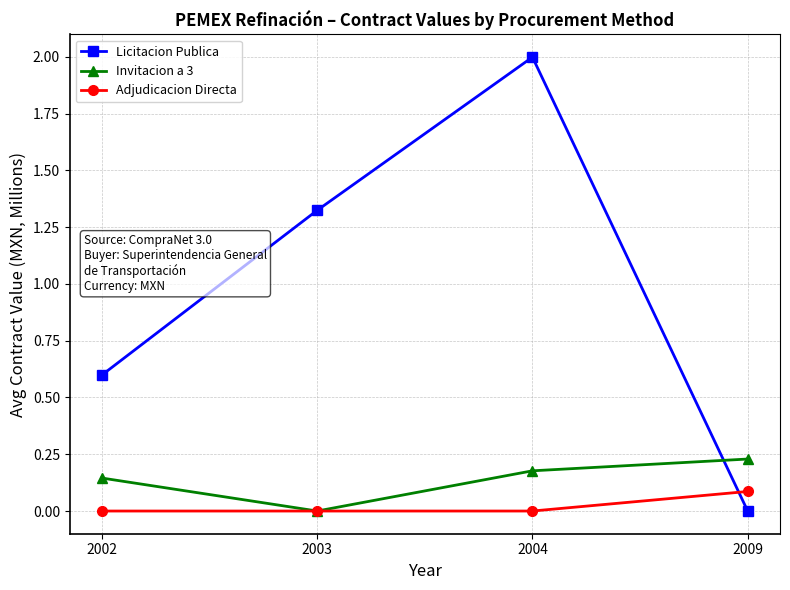

How many Licitacion Publica values are between 0 and 1?

2